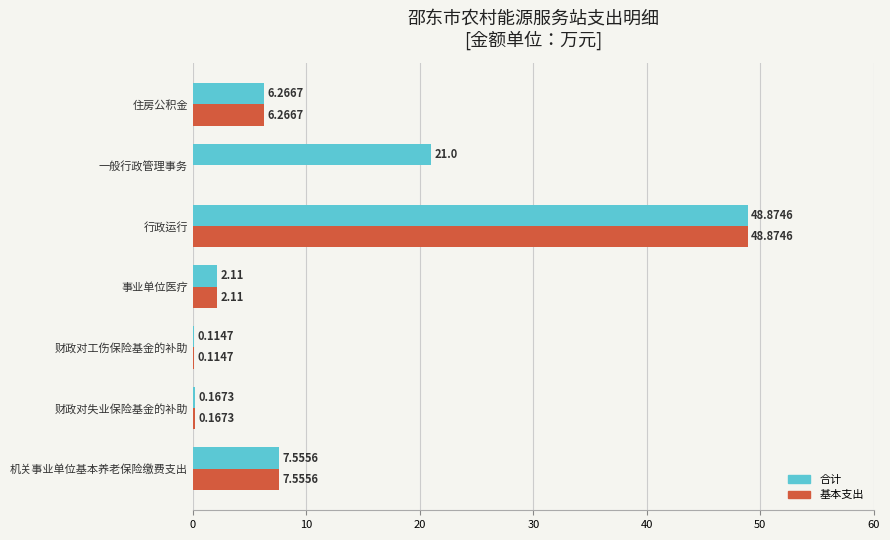

What is the sum of all 合计 values?

86.1